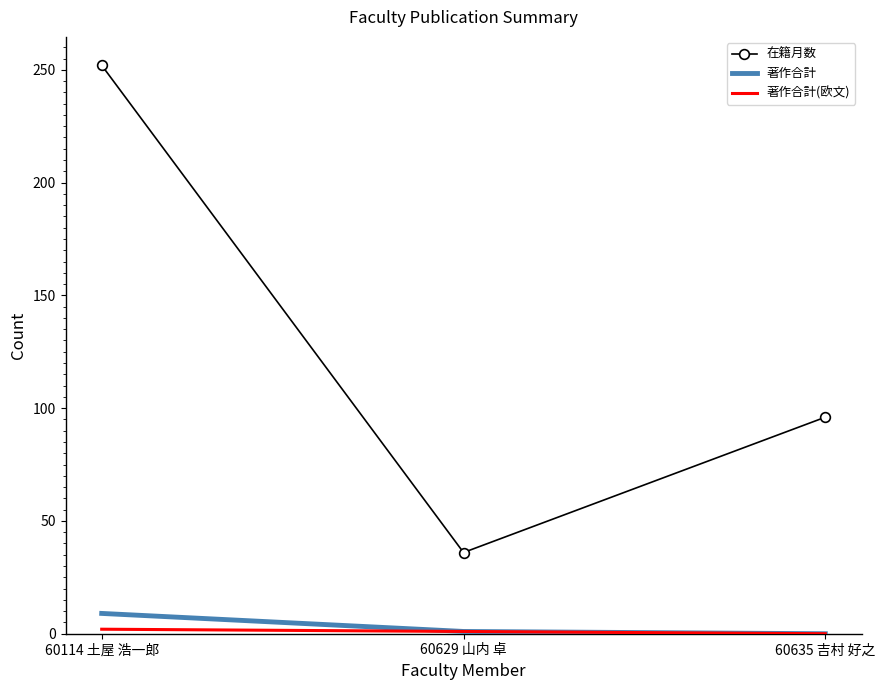

Which series has the largest range (max minus min)?

在籍月数